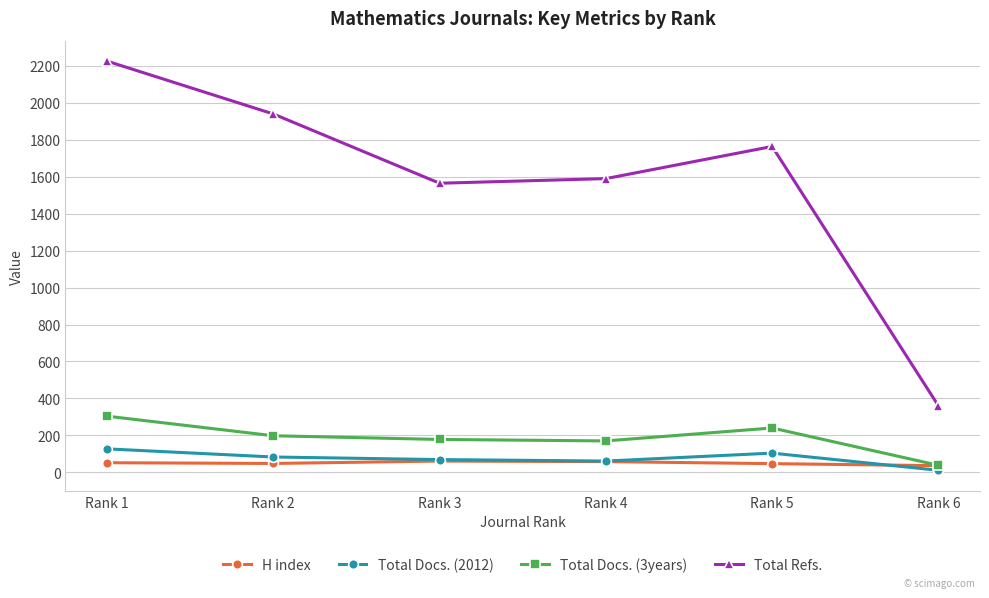

What is the greatest value displayed?

2226